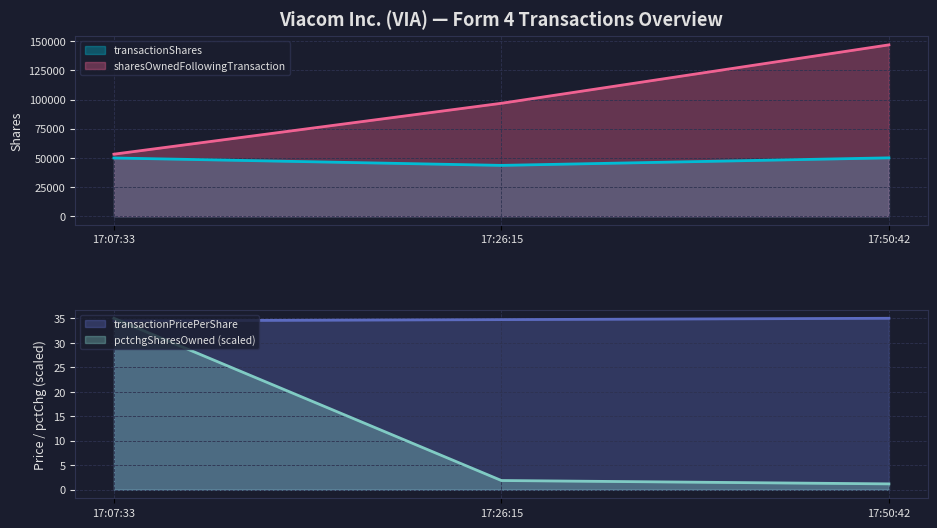

What is the value of the transactionPricePerShare point at the 1st from the left?

34.5